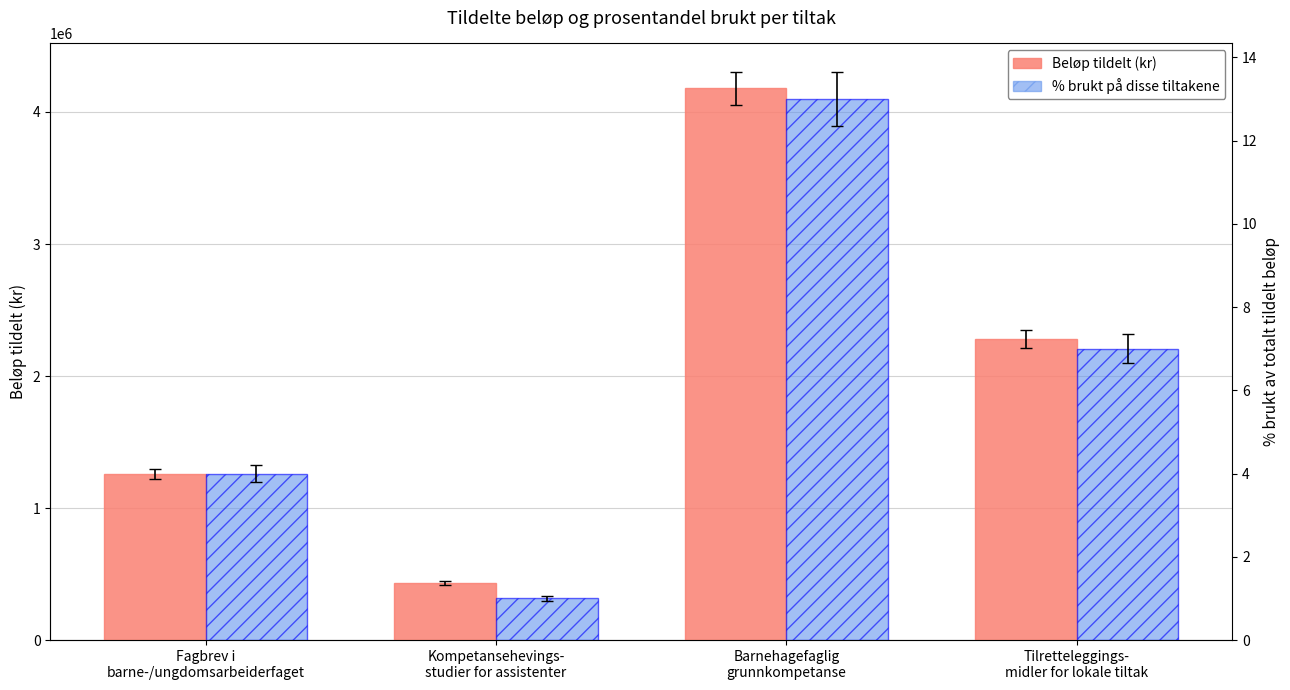

True or false: Beløp tildelt (kr) has a value of 1255100 at Fagbrev i
barne-/ungdomsarbeiderfaget.

True